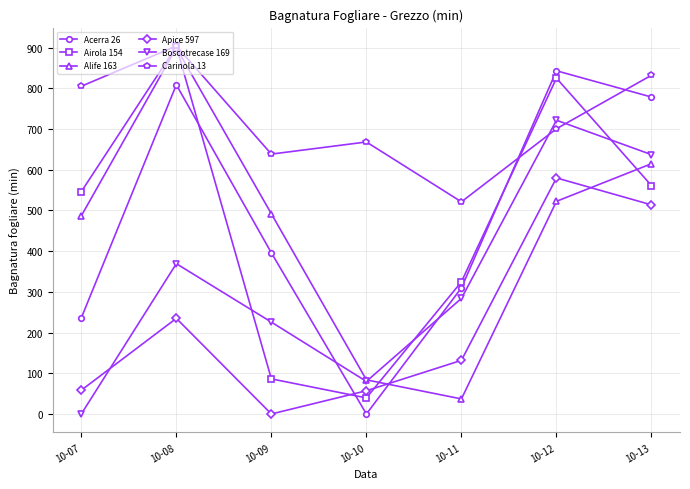

What is the spread (max minus min) of values at 10-12?

320.7